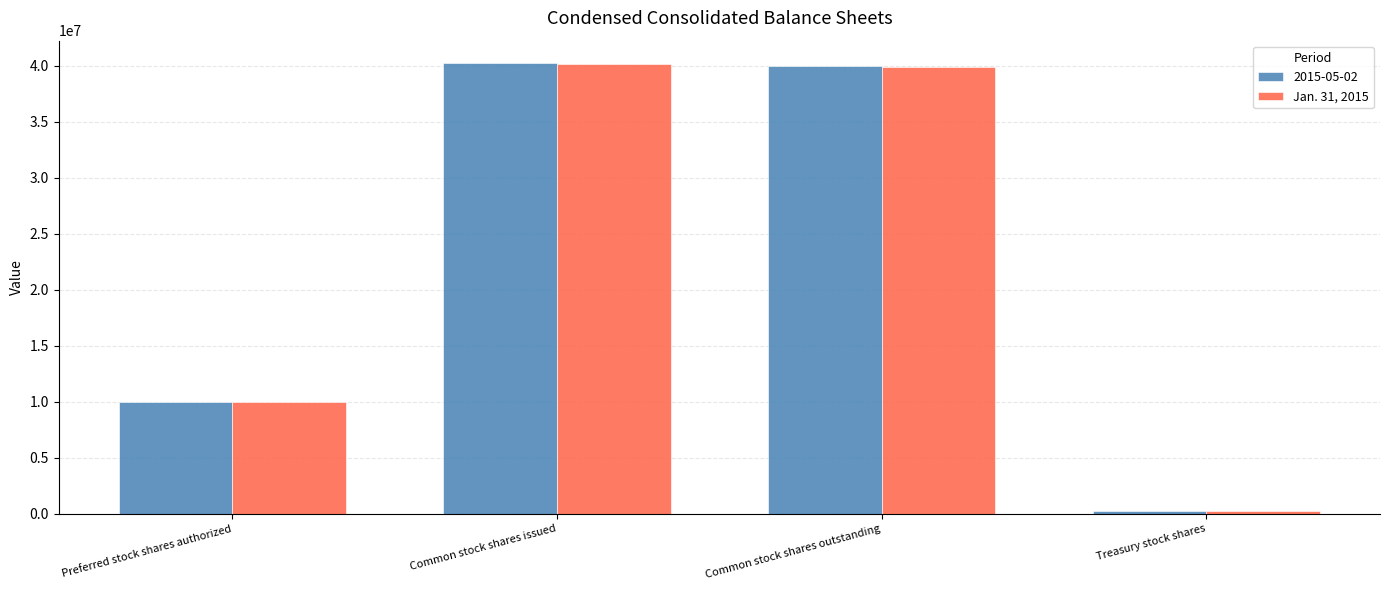

Which series has the largest range (max minus min)?

2015-05-02